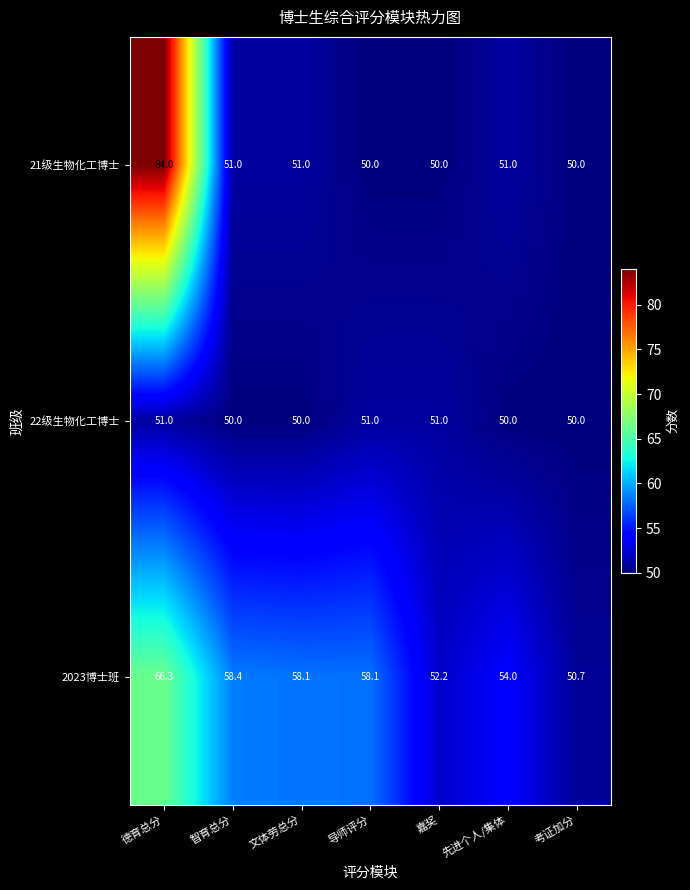

At how many categories does at least one series exceed 81?

1